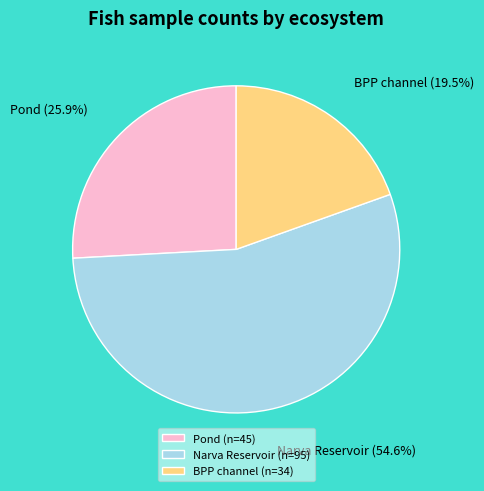

What portion of the pie excludes Pond?

74.1%